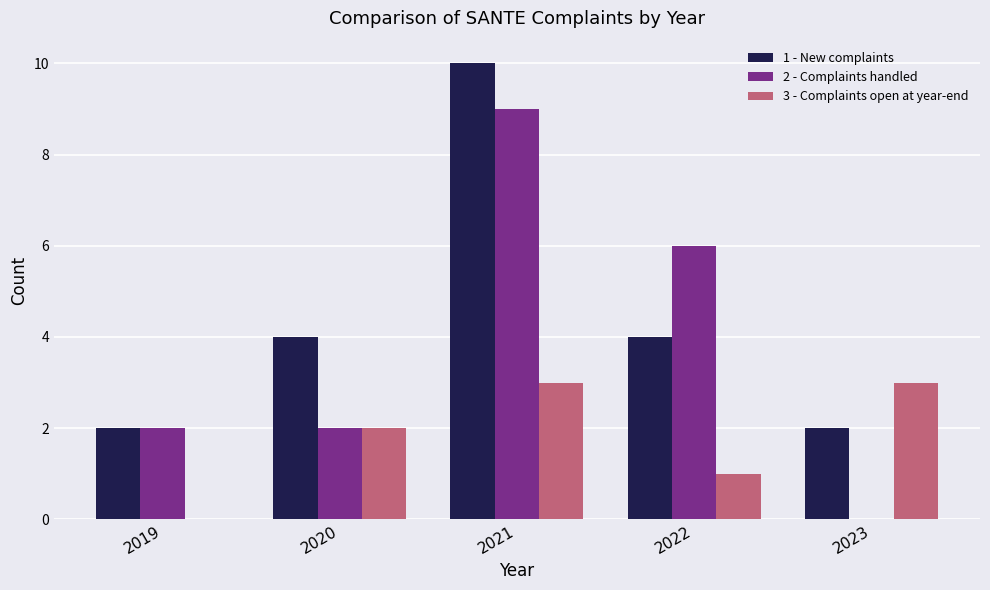

The 2 - Complaints handled series shows 16 at 2021. True or false?

False